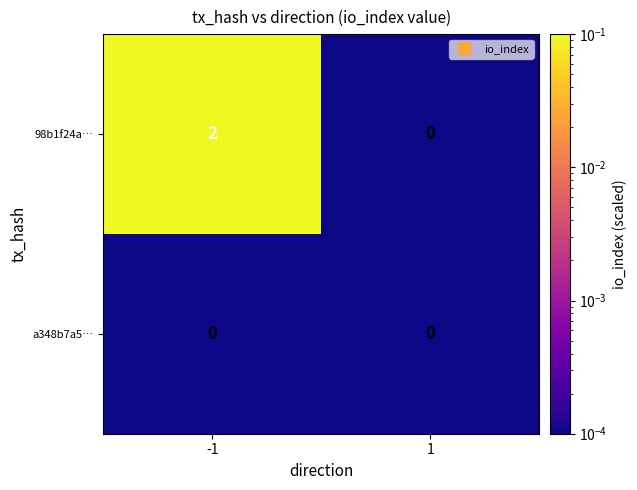

Reading right to left, transcribe all the data shown in this chart.

98b1f24a…: 1=0	-1=2
a348b7a5…: 1=0	-1=0